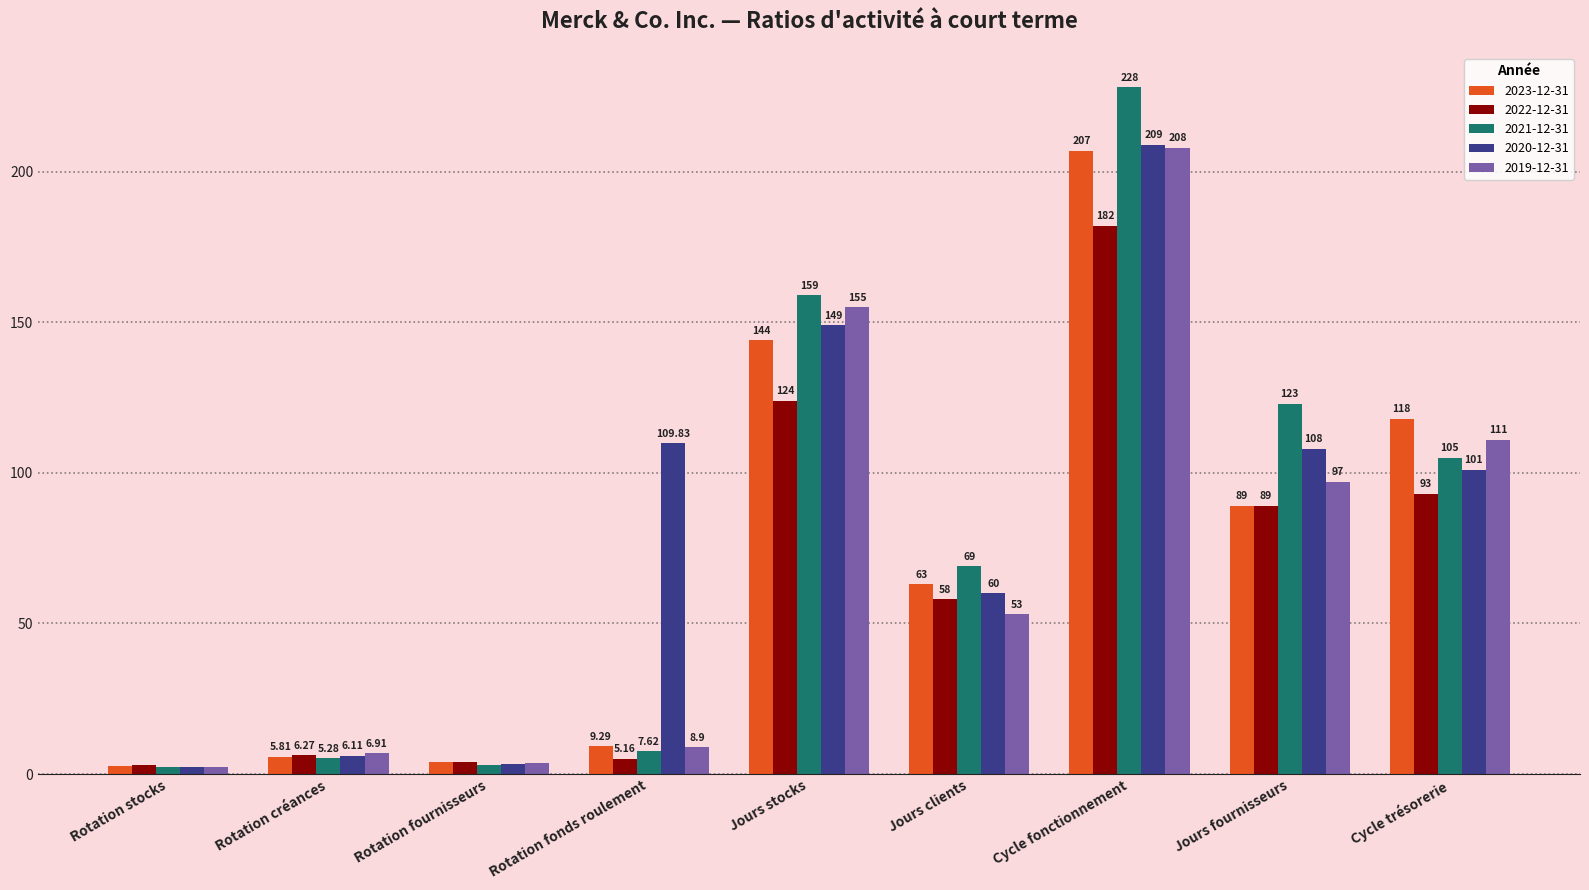

What is the spread (max minus min) of values at Cycle fonctionnement?

46.0